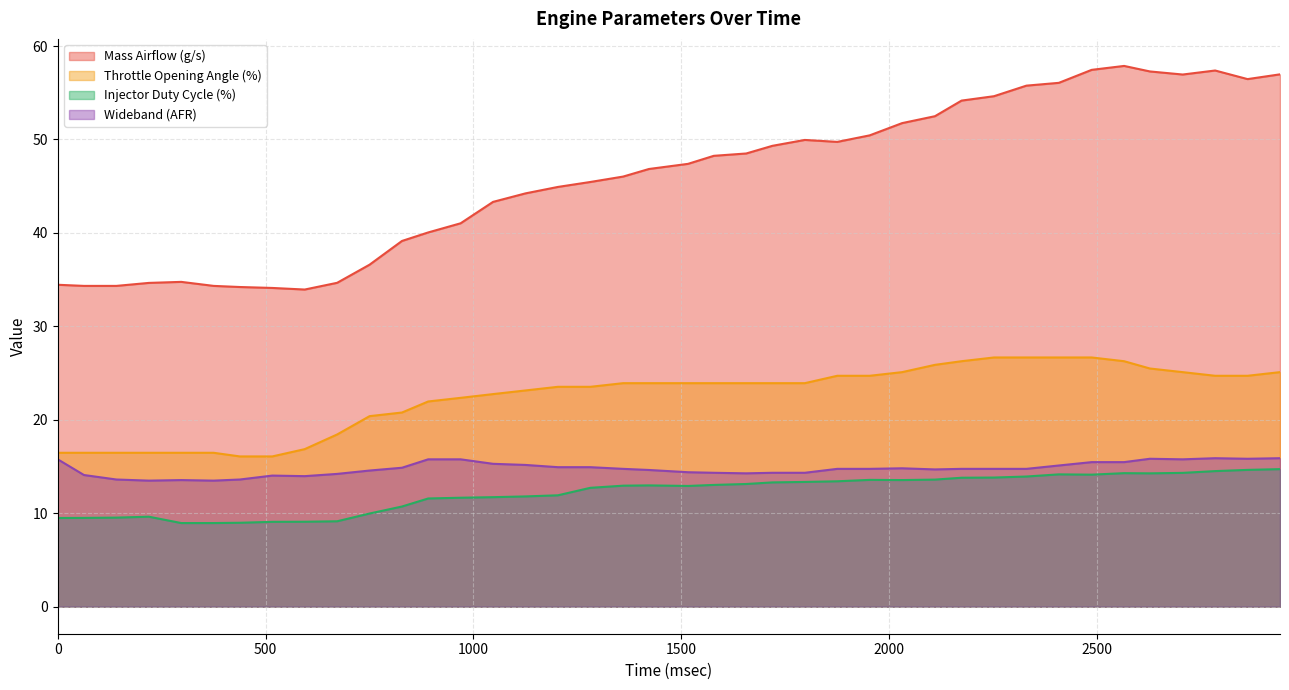

What is the value of the Injector Duty Cycle (%) point at the 36th from the left?

14.3